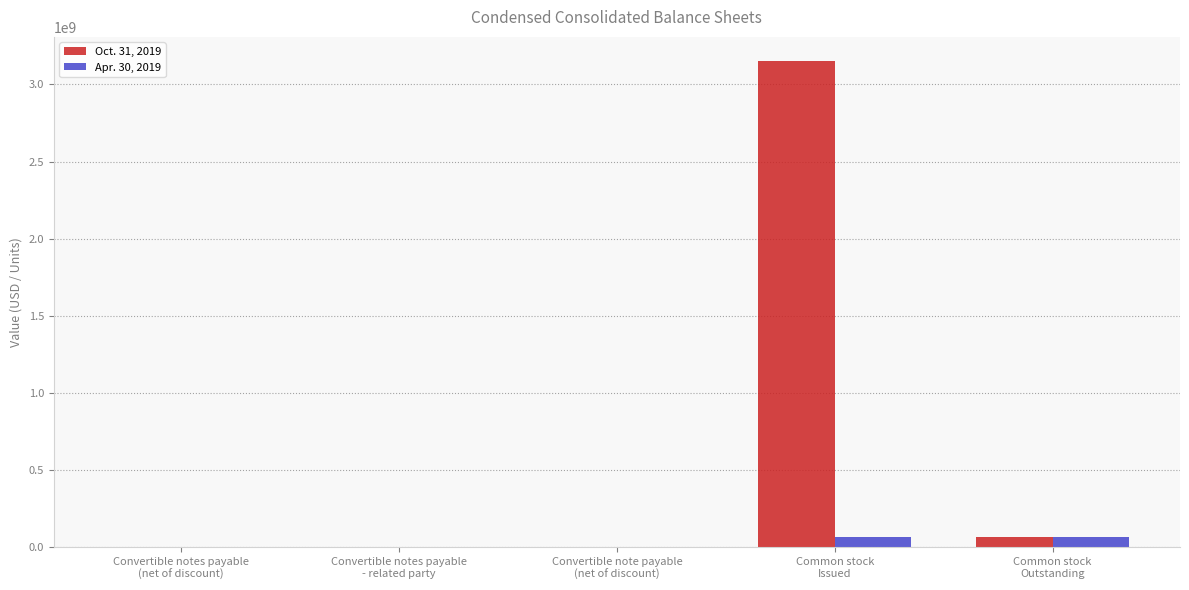

Which series has the largest range (max minus min)?

Oct. 31, 2019